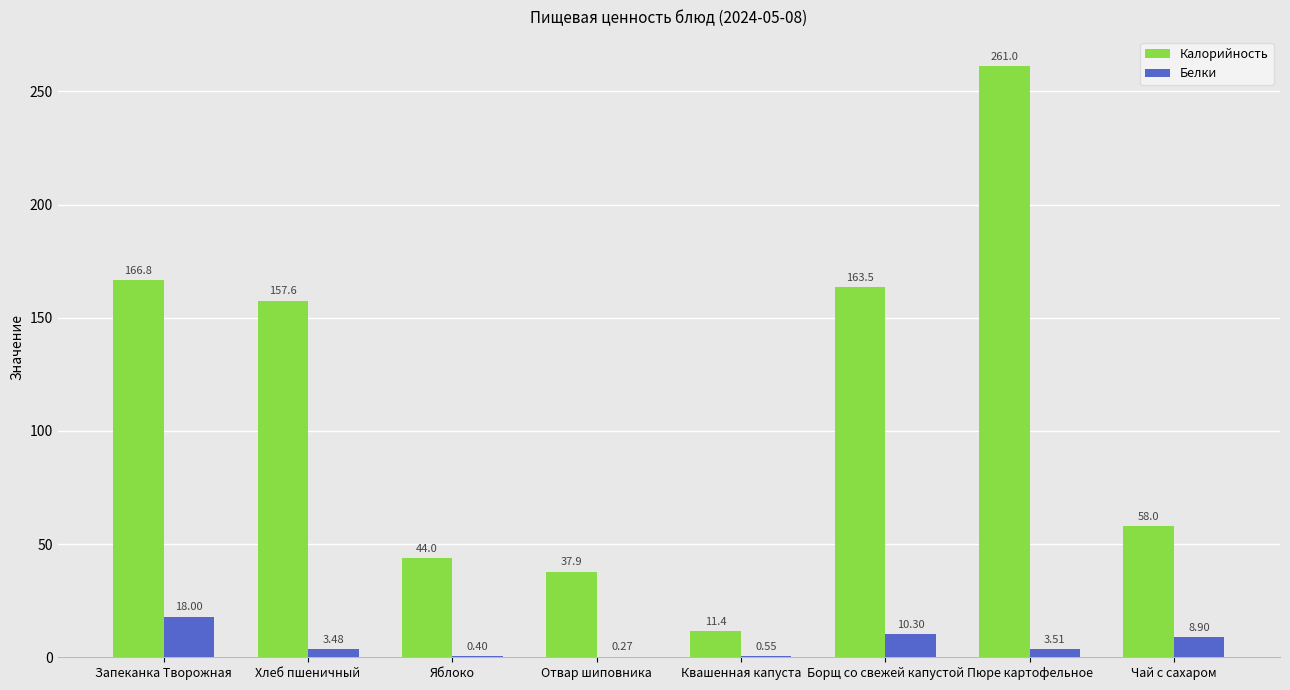

At which category is the sum across all series the highest?

Пюре картофельное